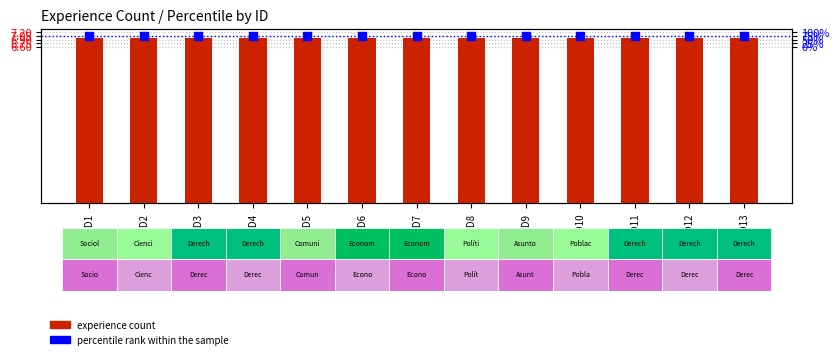

Is the value of experience count at ID5 greater than the value of percentile rank within the sample at ID13?

No